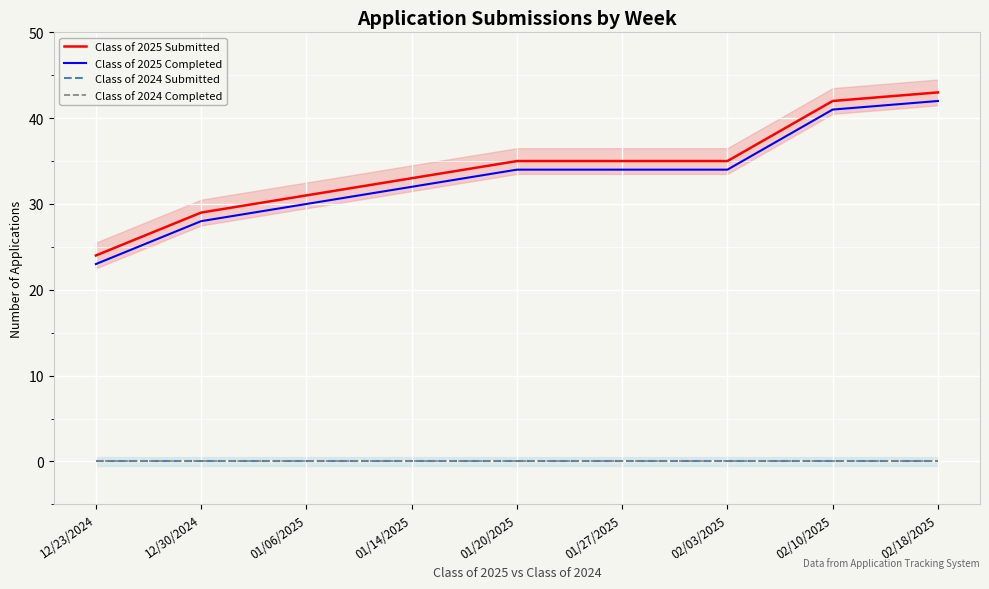

Count the number of categories in the chart.

9